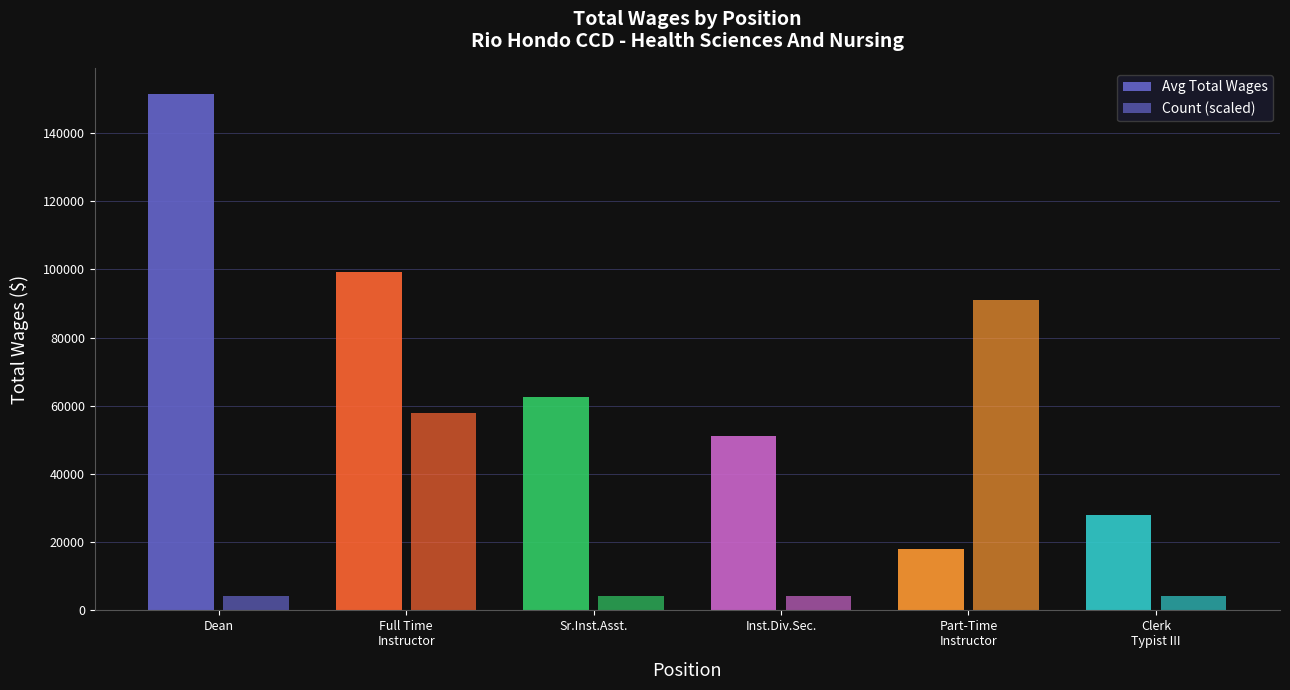

Does the chart contain stacked bars?

No